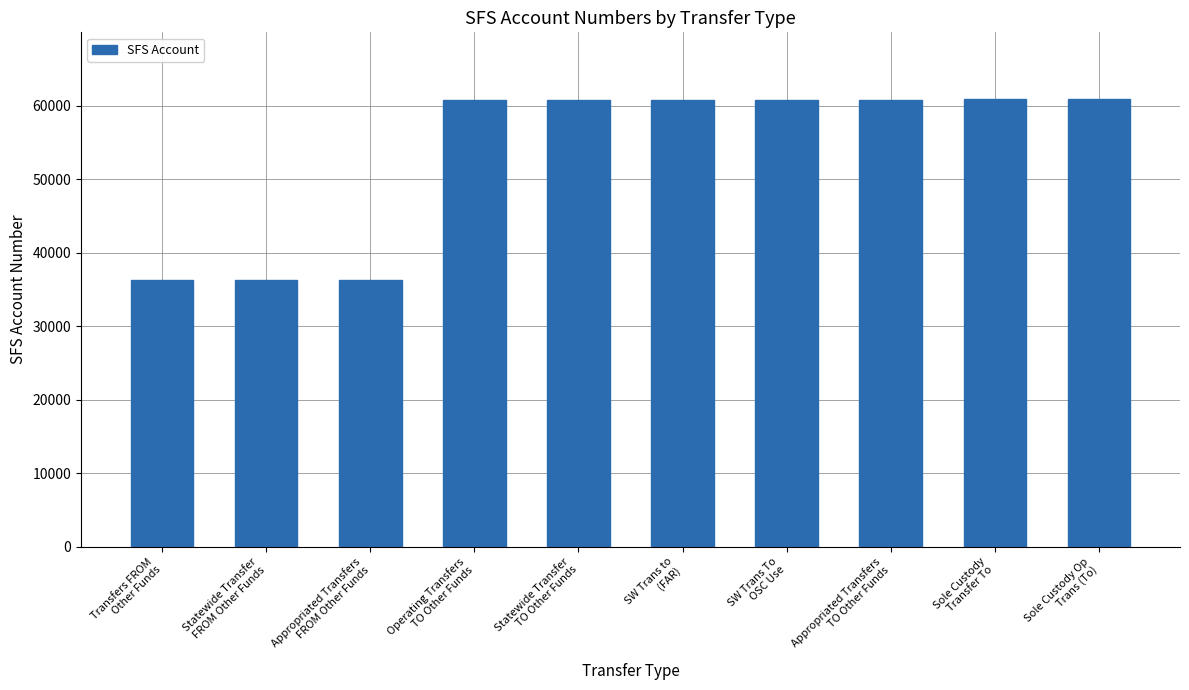

How many data points are less than 60825?

5